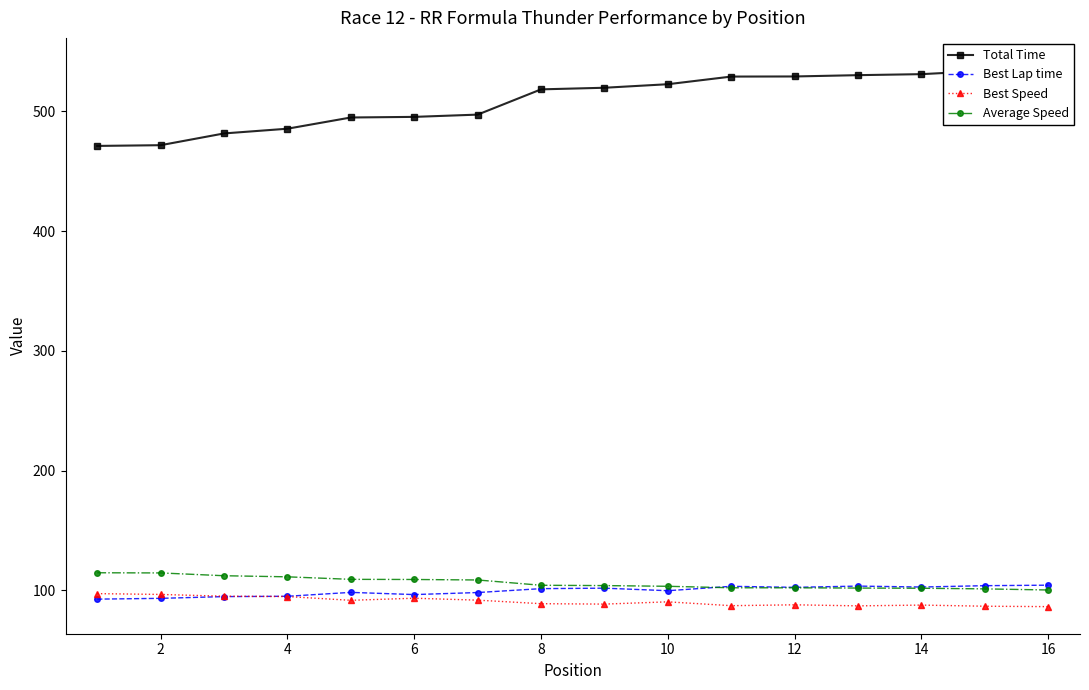

Rank the series by their maximum value, from highest to lowest.

Total Time, Average Speed, Best Lap time, Best Speed